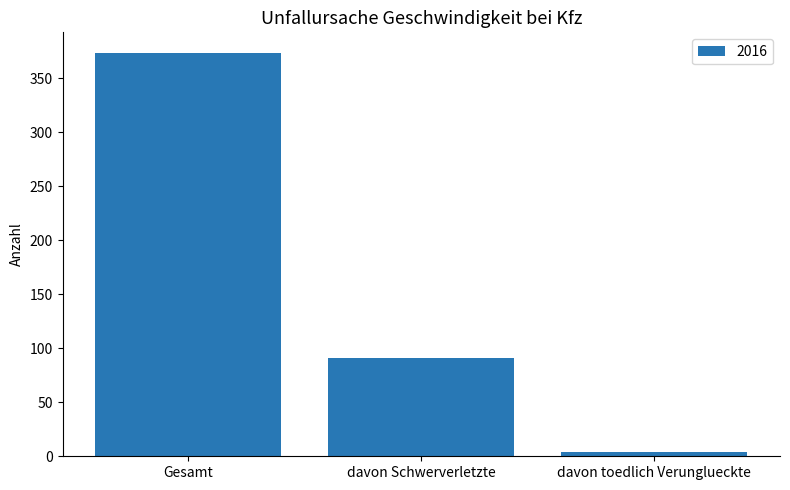

What is the sum of all values?

469